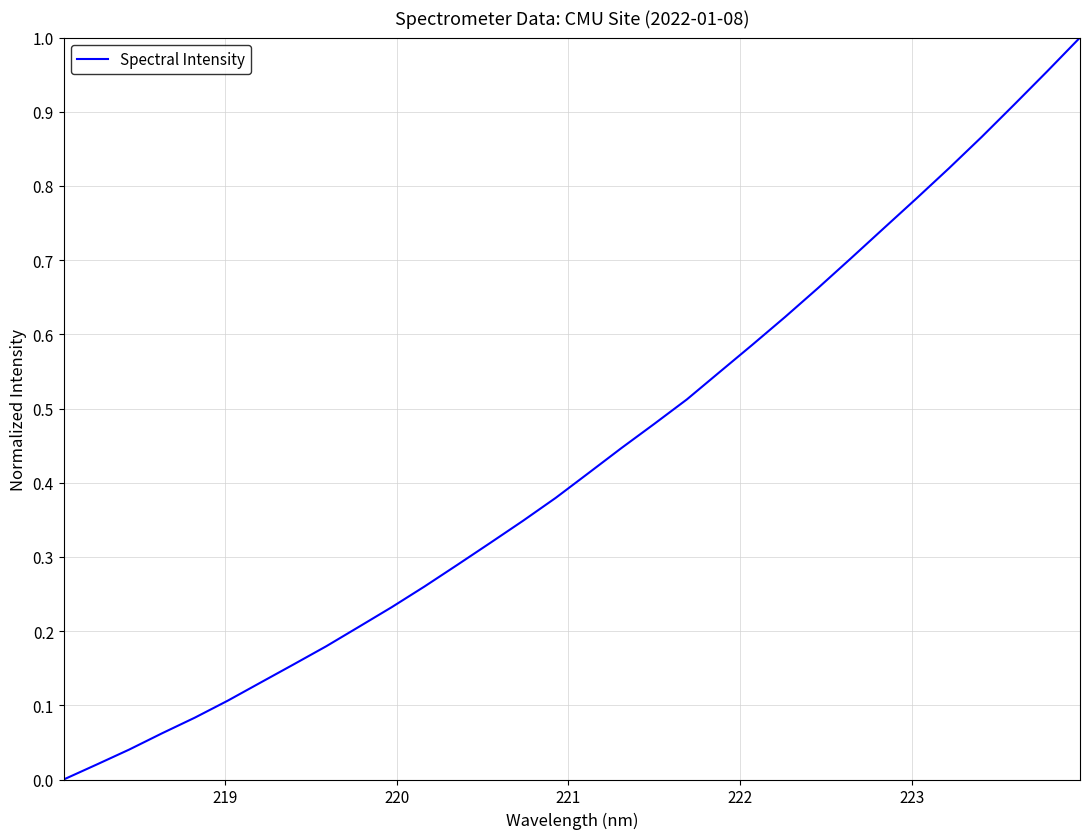

How many lines are shown in the chart?

1